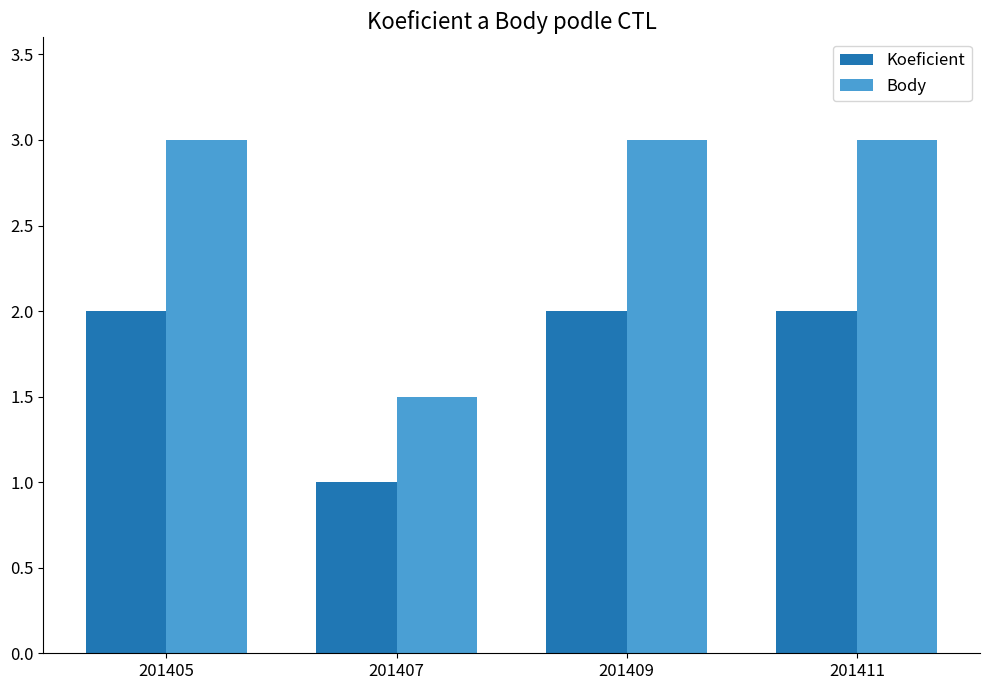

Reading right to left, what are all the values shown in this chart?

Koeficient: 2.0	2.0	1.0	2.0
Body: 3.0	3.0	1.5	3.0